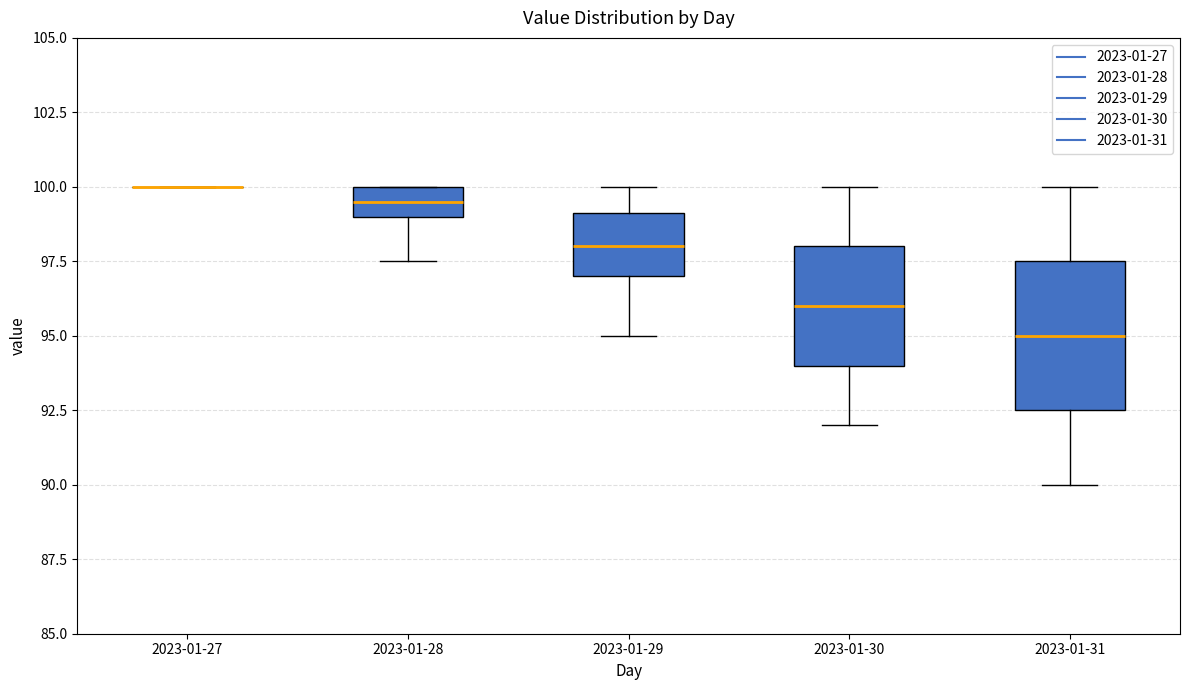

Reading left to right, transcribe this box plot: for each box, give where its median line is, the range the box spans, and where its two whiskers end, as read against the y-axis. The values are not printed on the chart, so give them approximately, as read against the axis.

2023-01-27: box collapsed to a line at 100.0, whiskers 100.0 to 100.0
2023-01-28: median 99.5, box 99.0 to 100.0, whiskers 97.5 to 100.0
2023-01-29: median 98.0, box 97.0 to 99.0, whiskers 95.0 to 100.0
2023-01-30: median 96.0, box 94.0 to 98.0, whiskers 92.0 to 100.0
2023-01-31: median 95.0, box 92.5 to 97.5, whiskers 90.0 to 100.0